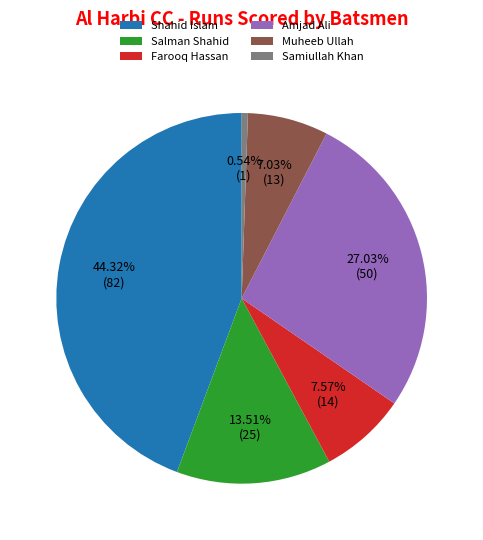

Which slice is the smallest?

Samiullah Khan